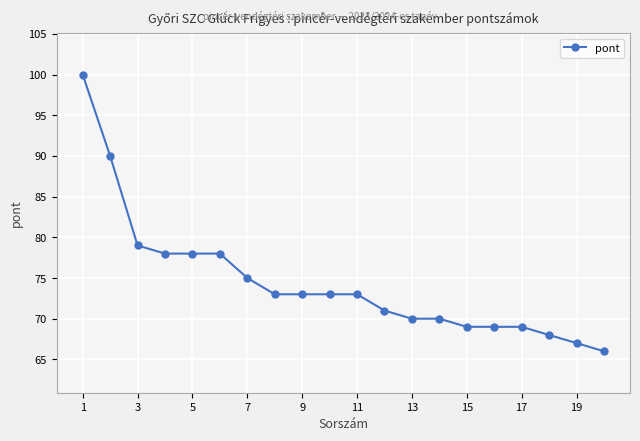

What is the difference between the maximum and minimum values?

34